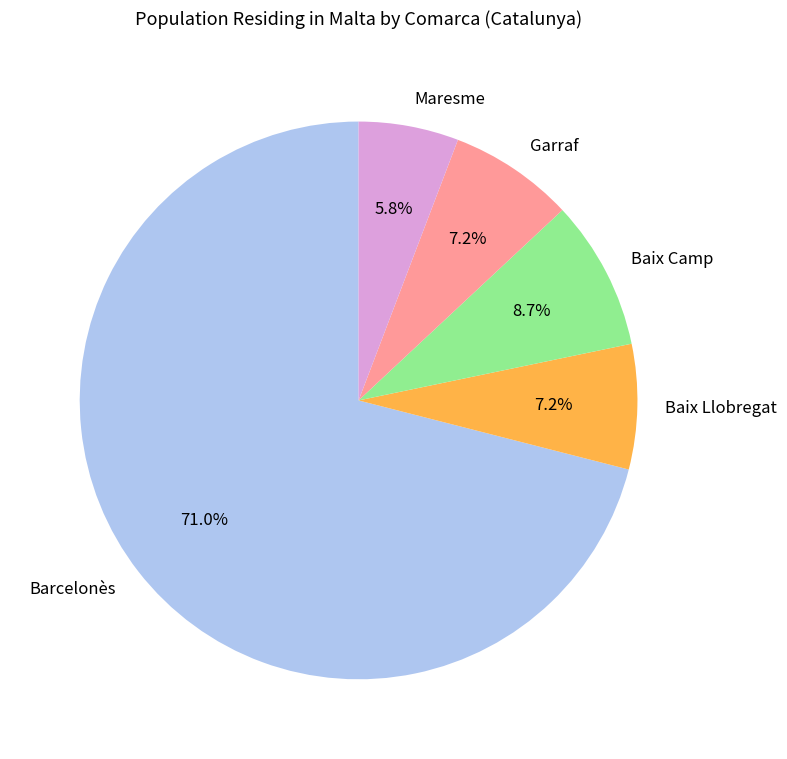

True or false: Garraf accounts for 7% of the total.

True